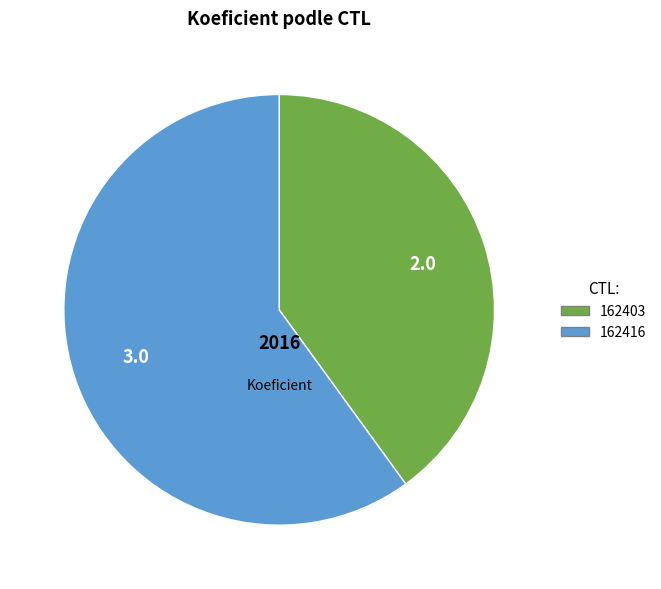

Which category has the smallest portion of the pie?

162403